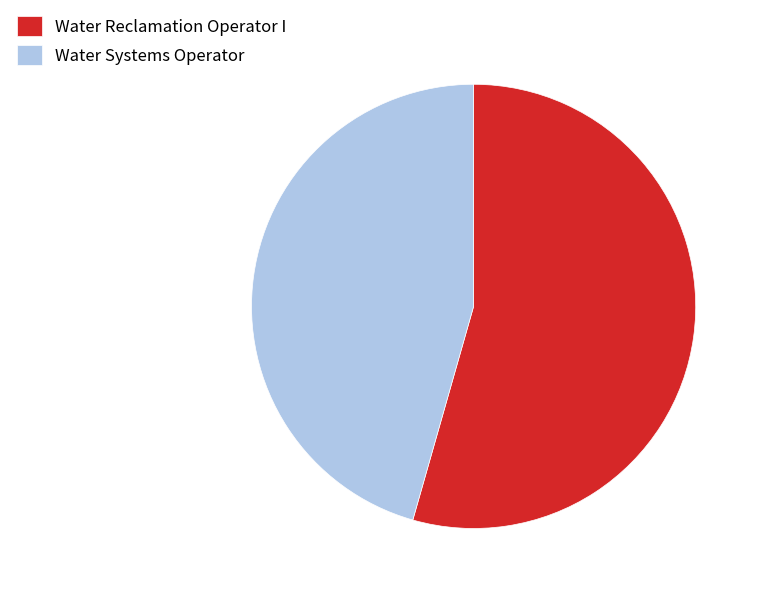

Count the number of slices in the pie.

2